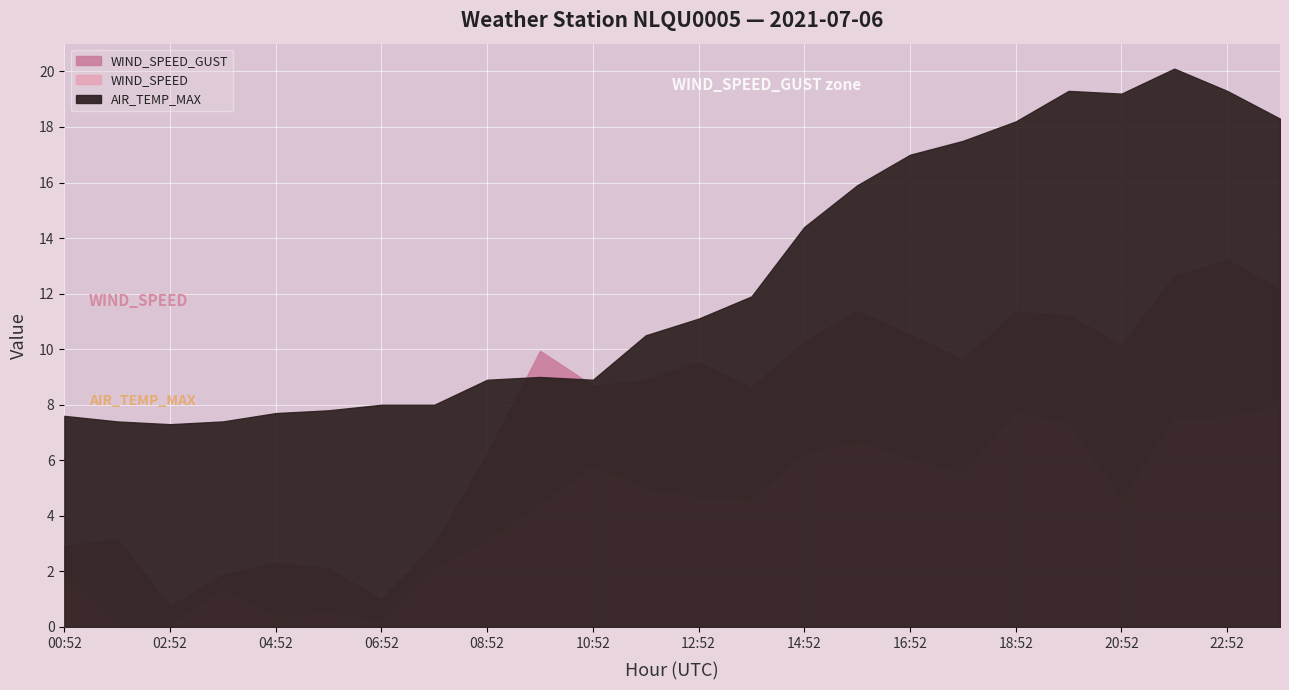

Is it true that AIR_TEMP_MAX equals 14.2 at 09:52?

False